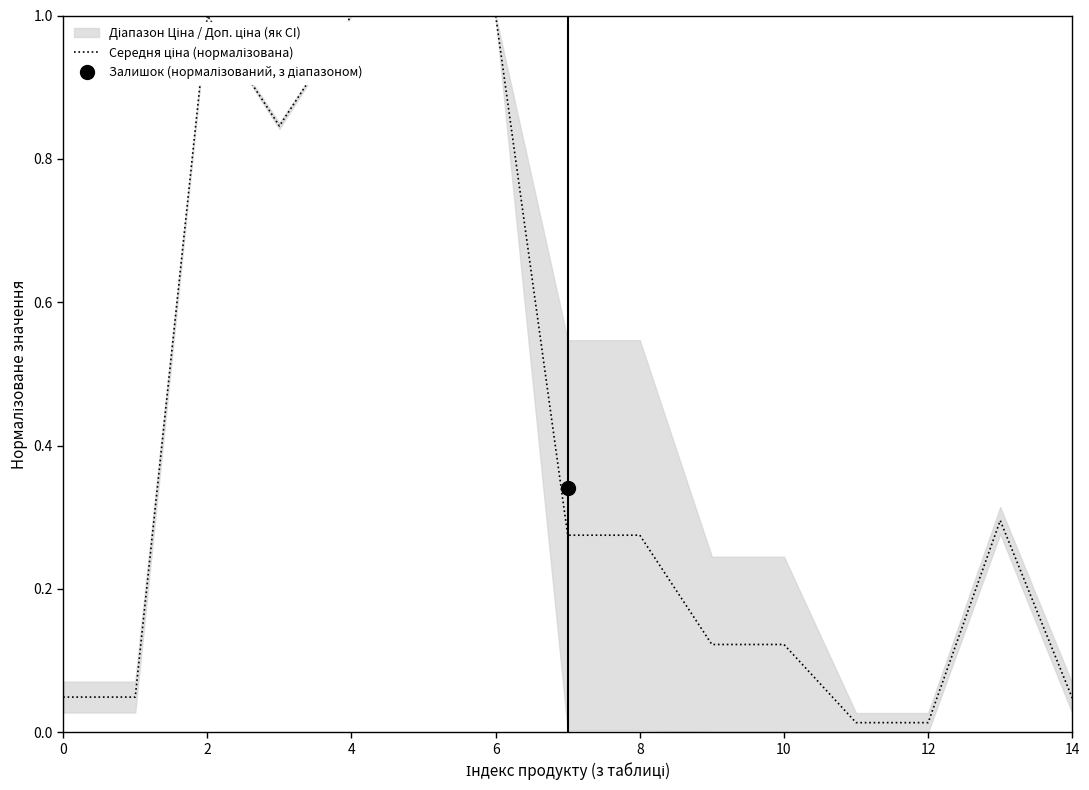

Which category has the lowest value across all series?

11